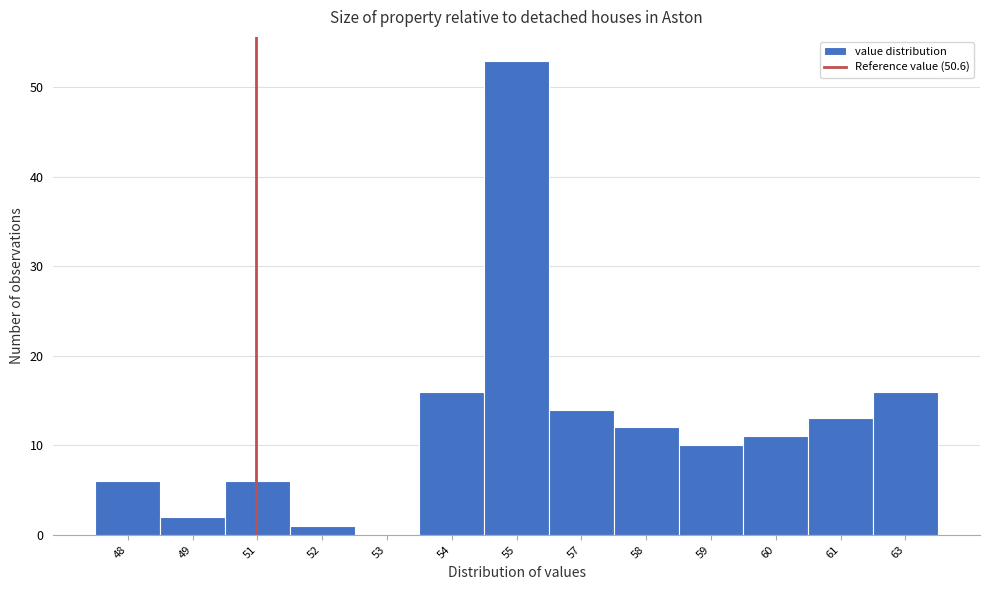

Reading right to left, list all the values displayed in this chart.

63=16	61=13	60=11	59=10	58=12	57=14	55=53	54=16	53=0	52=1	51=6	49=2	48=6